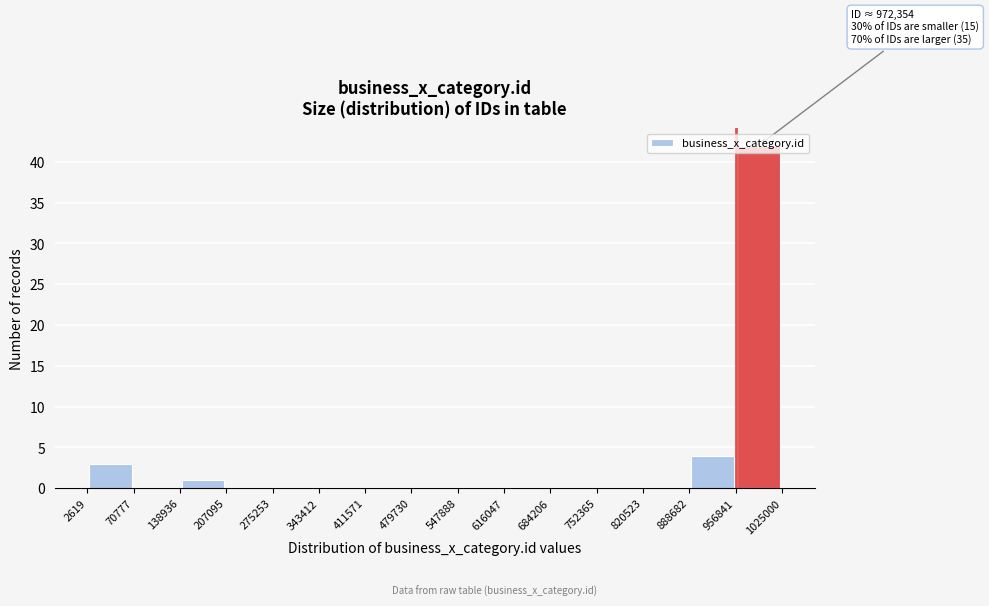

Which range on the x-axis has the tallest bar?

956841 to 1025000